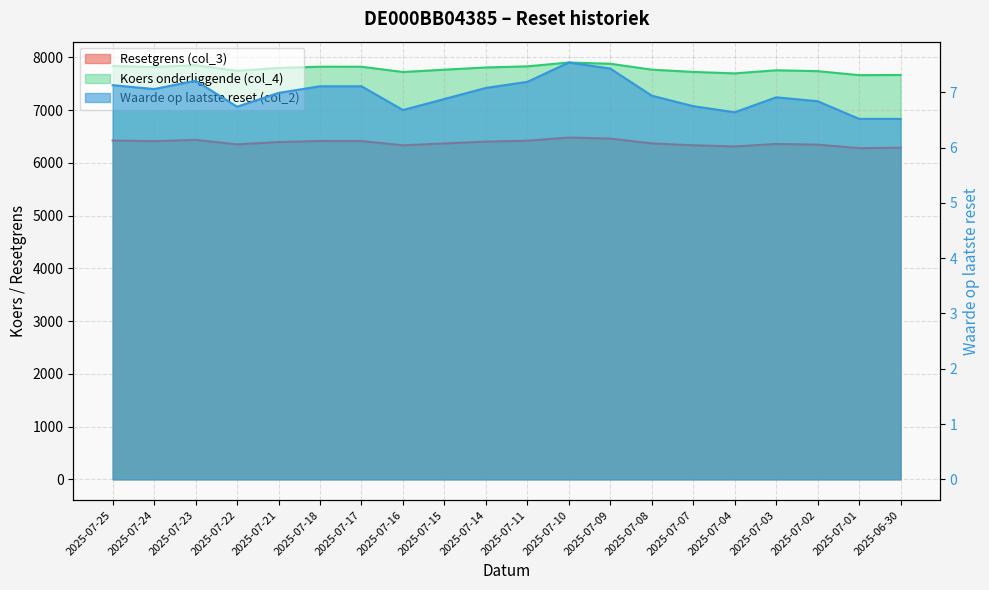

How many series are shown in this chart?

3